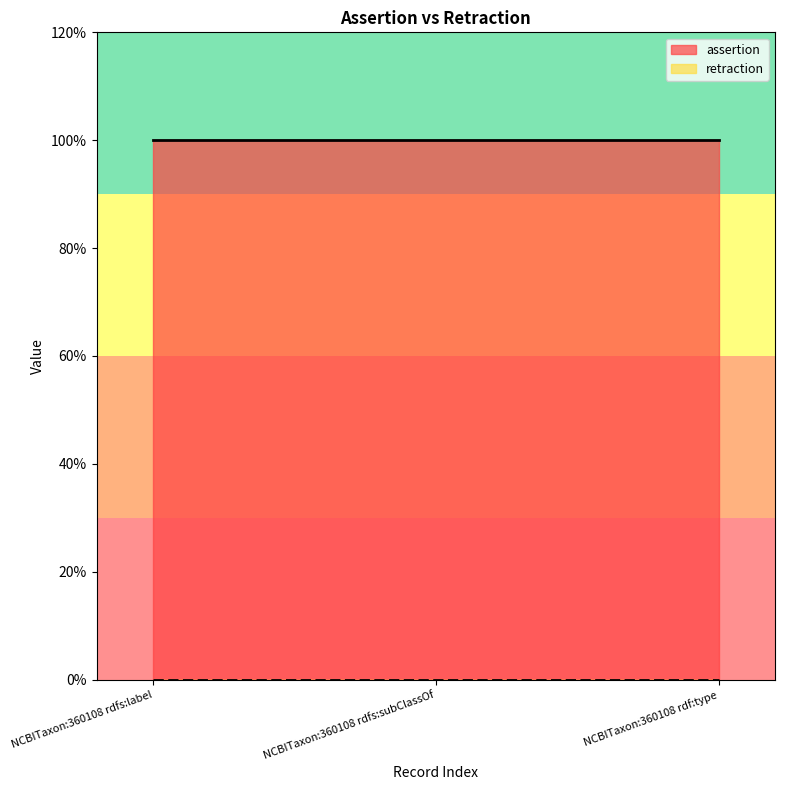

Which series changed the most between NCBITaxon:360108 rdfs:label and NCBITaxon:360108 rdfs:subClassOf?

assertion